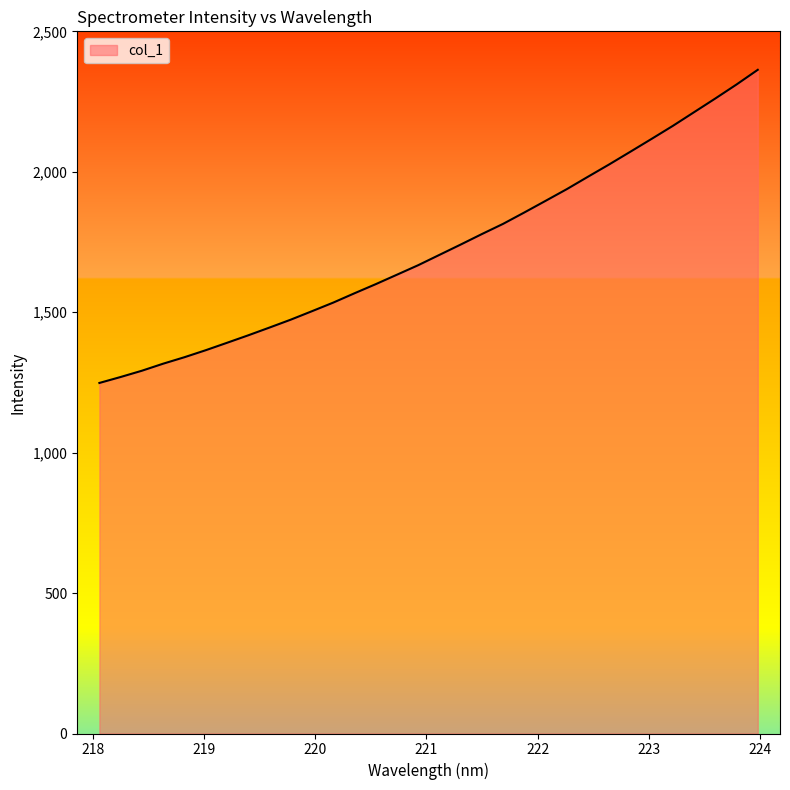

What is the maximum value shown in the chart?

2363.0